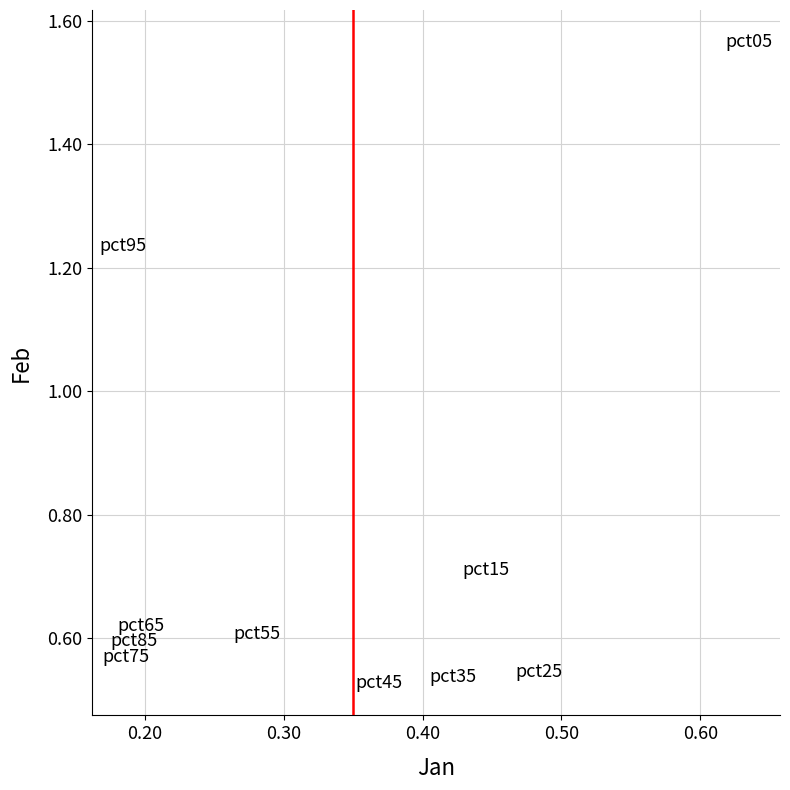

What is the range of Y values (max minus min)?

1.0